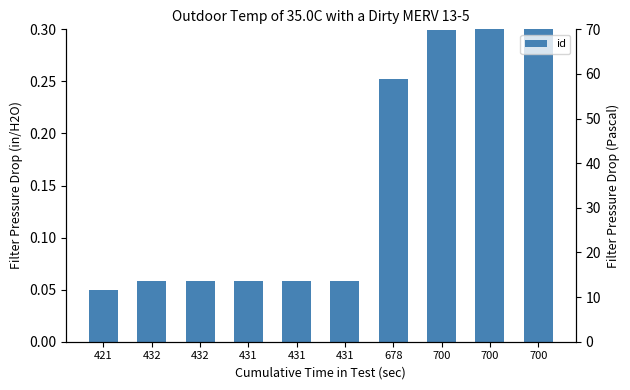

What is the value of the 9th bar from the left?

0.3